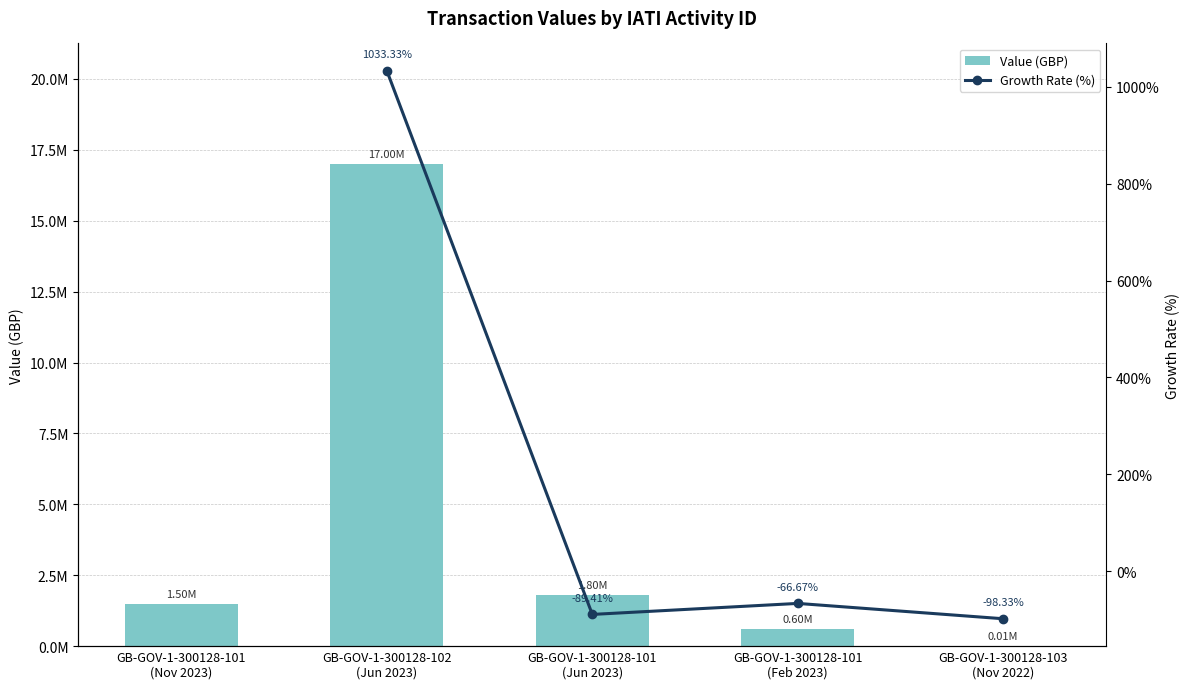

Rank the categories by value from highest to lowest.

GB-GOV-1-300128-102
(Jun 2023), GB-GOV-1-300128-101
(Jun 2023), GB-GOV-1-300128-101
(Nov 2023), GB-GOV-1-300128-101
(Feb 2023), GB-GOV-1-300128-103
(Nov 2022)